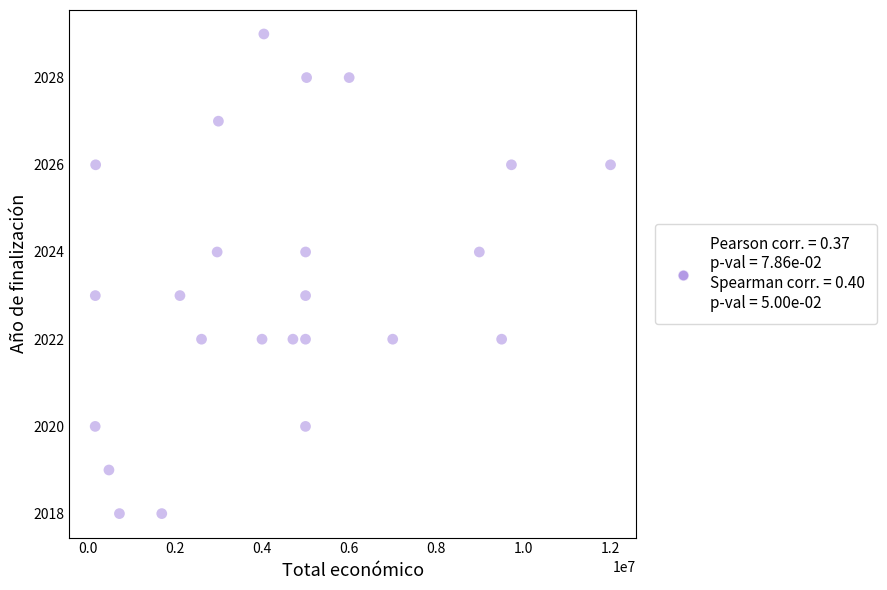

What is the range of X values (max minus min)?

11829538